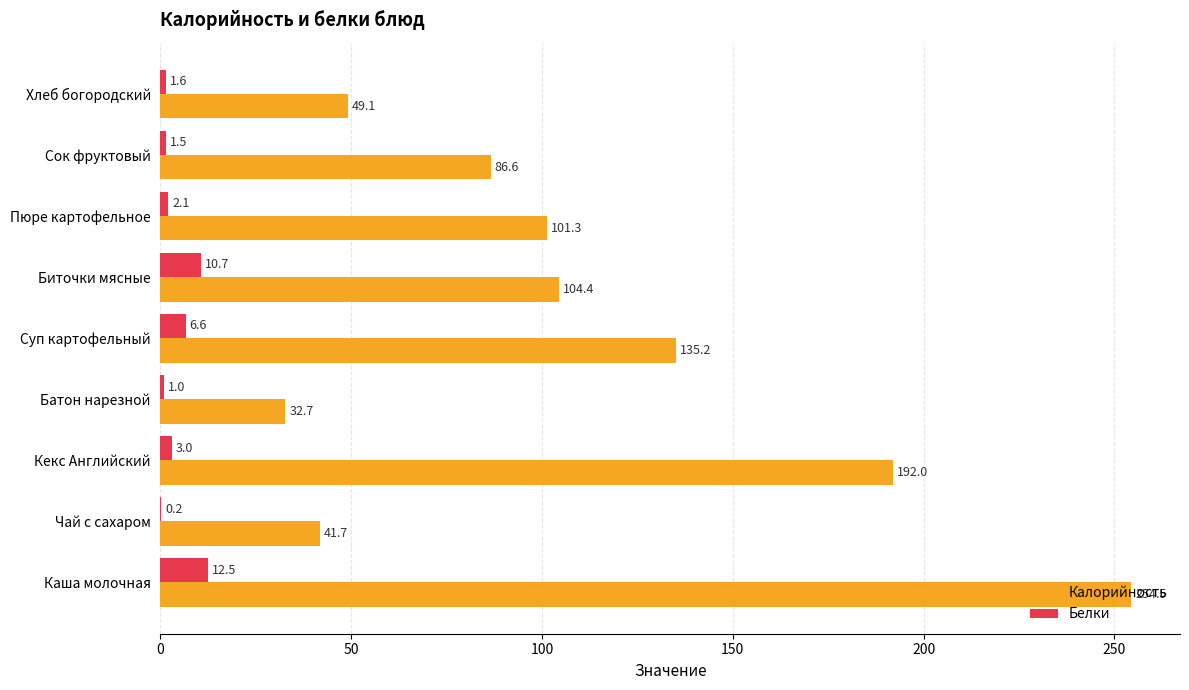

What is the total value across all series at Кекс Английский?

195.0